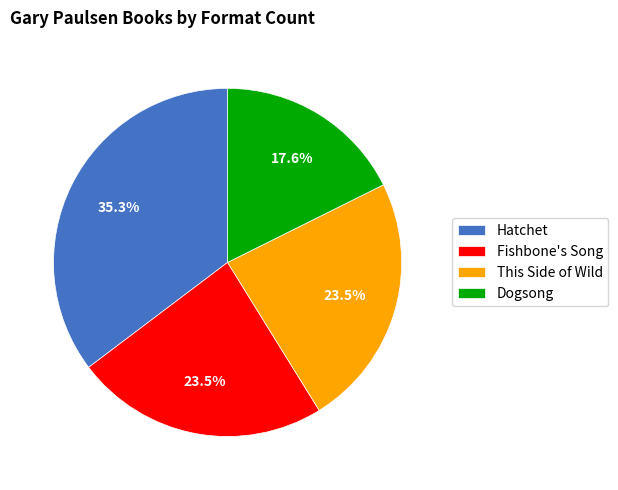

What percentage is NOT represented by Hatchet?

64.7%